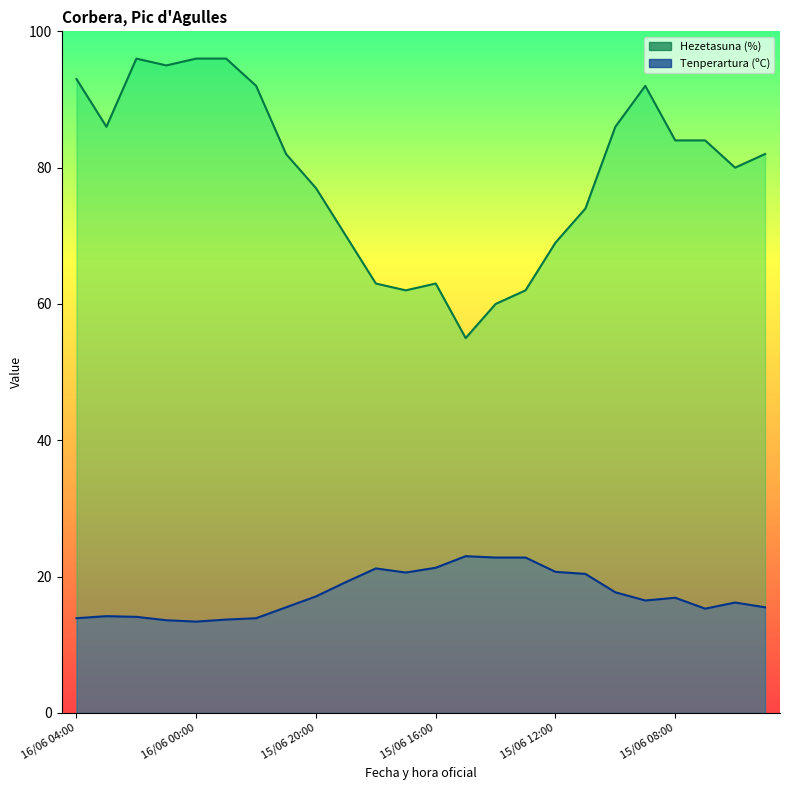

Which series has the widest spread of values?

Hezetasuna (%)